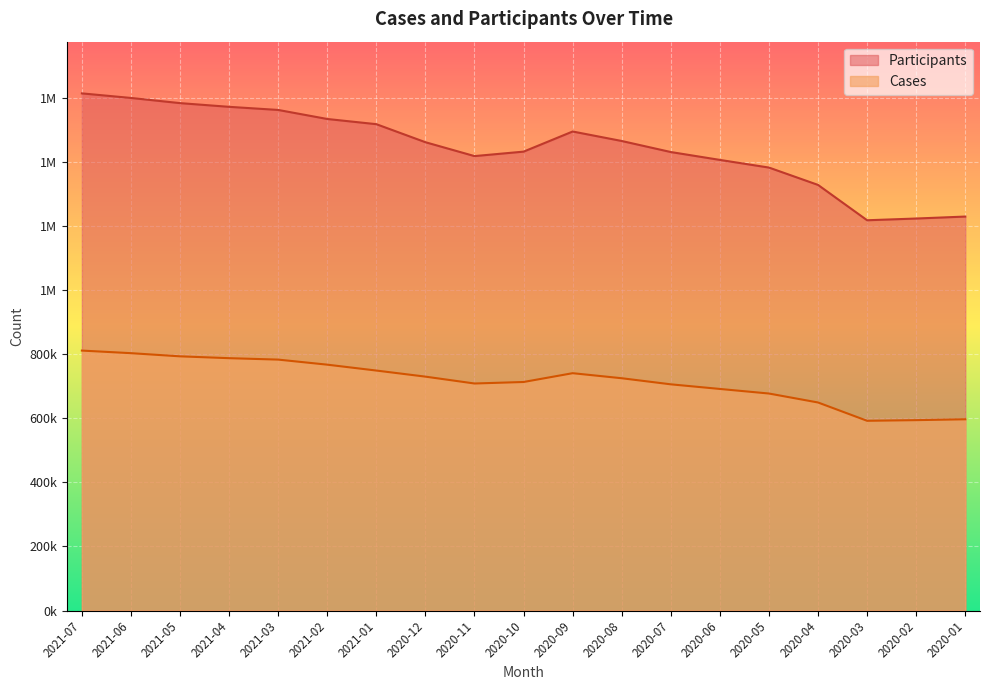

At which category is the sum across all series the highest?

2021-07